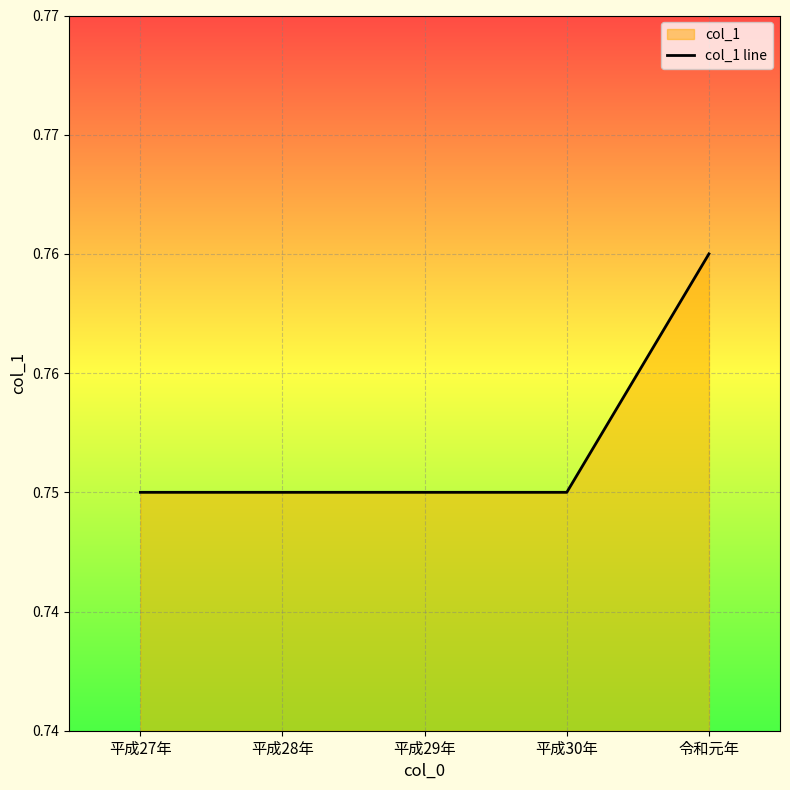

Reading right to left, what are all the values shown in this chart?

0.8	0.8	0.8	0.8	0.8